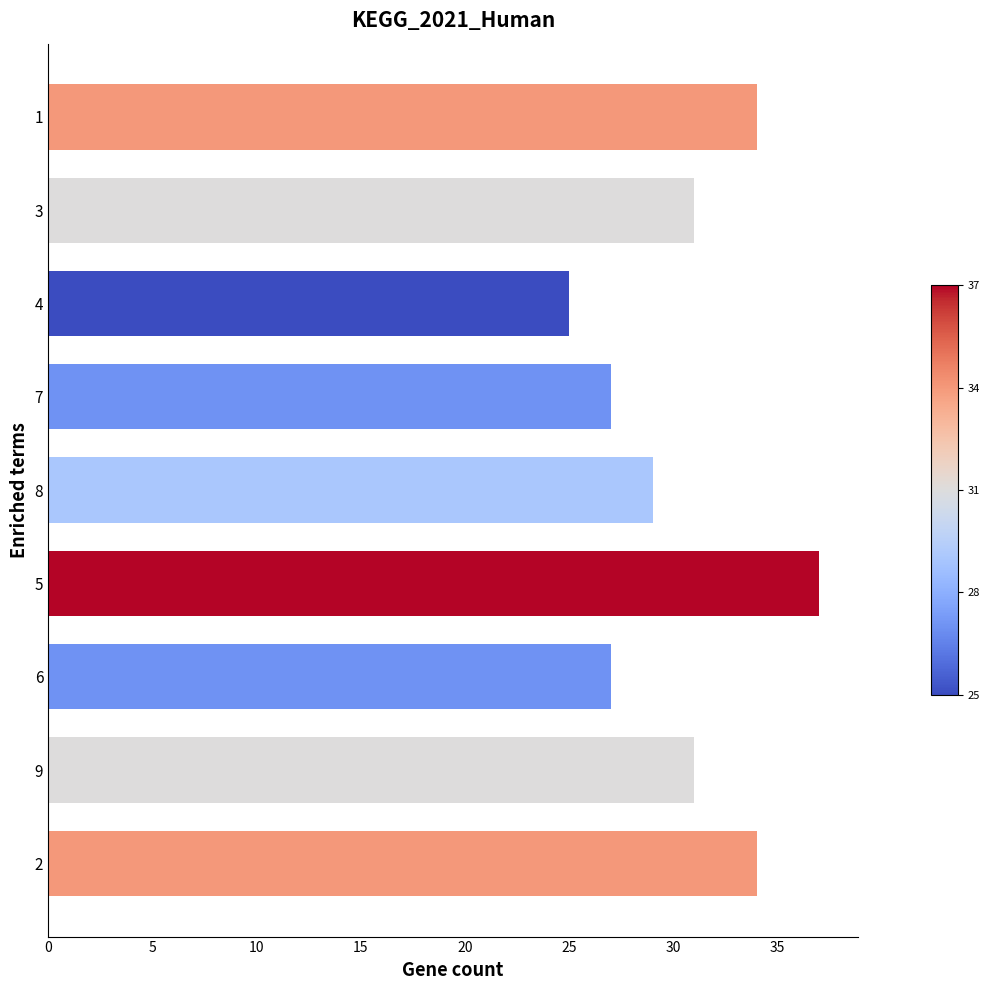

What is the sum of all values?

275